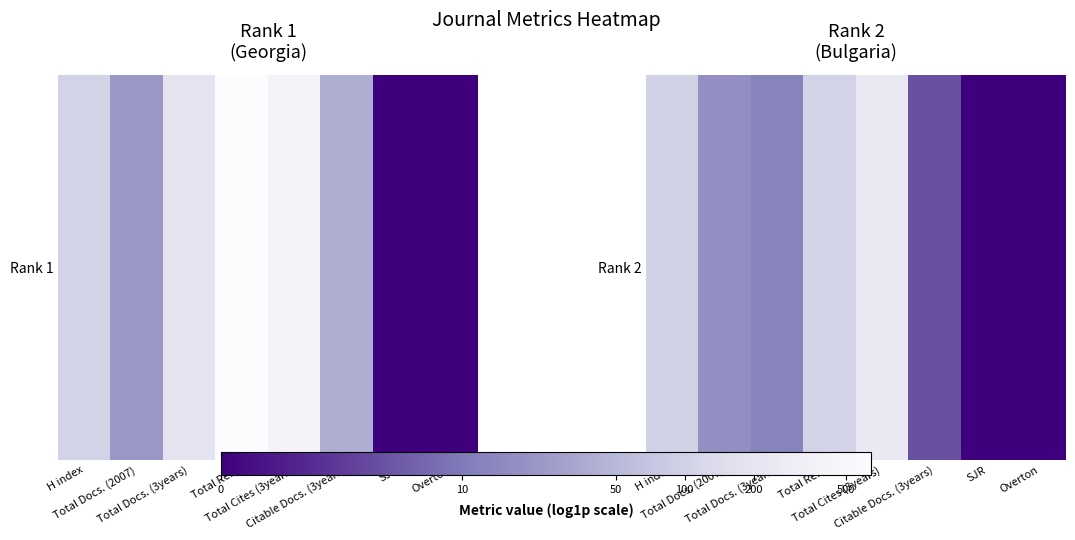

Rank the categories by value from highest to lowest.

Total Cites (3years), Total Refs., H index, Total Docs. (2007), Total Docs. (3years), Citable Docs. (3years), SJR, Overton